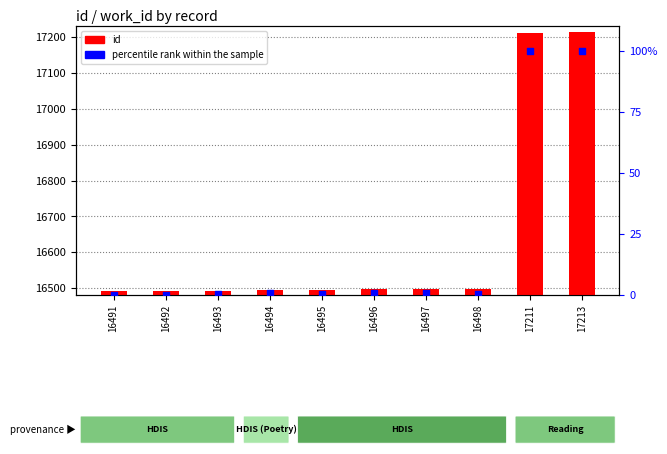

Which series reaches the maximum Y coordinate?

id